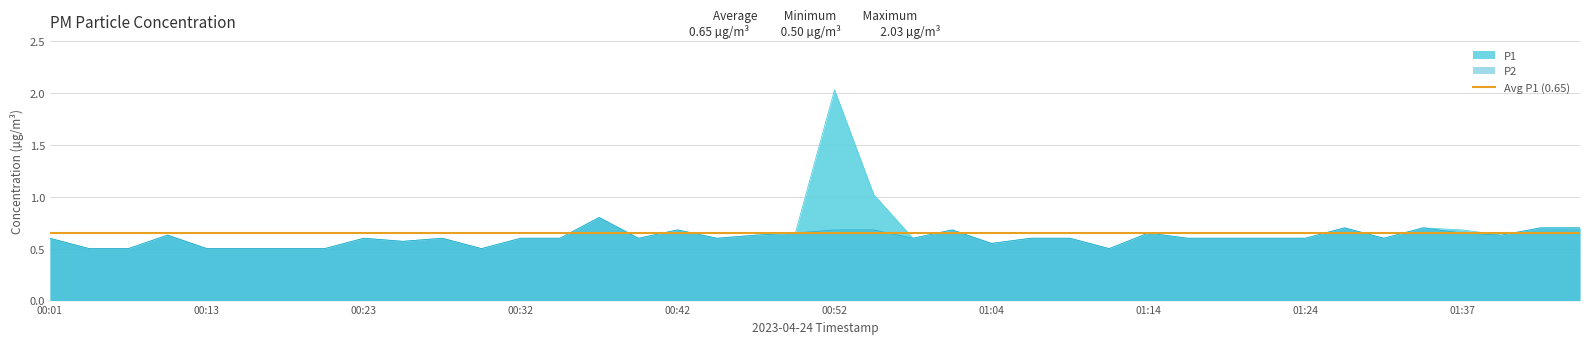

What is the minimum value shown in the chart?

0.5